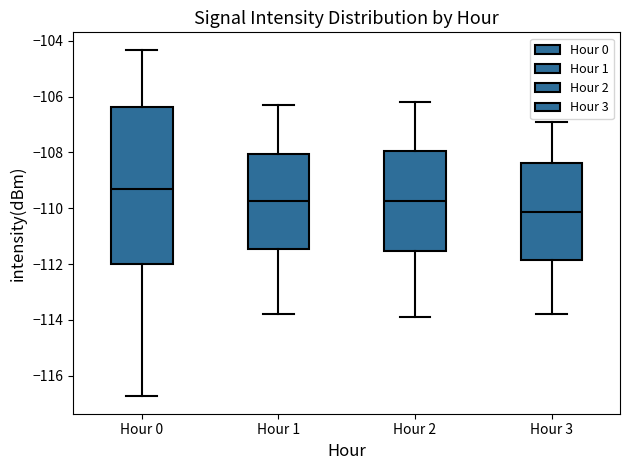

Which box is the tallest, from its lower edge to its upper edge?

Hour 0